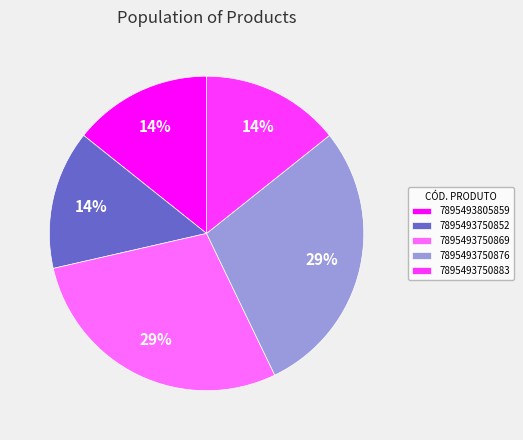

Is the sum of 7895493750852 and 7895493750883 greater than half?

No